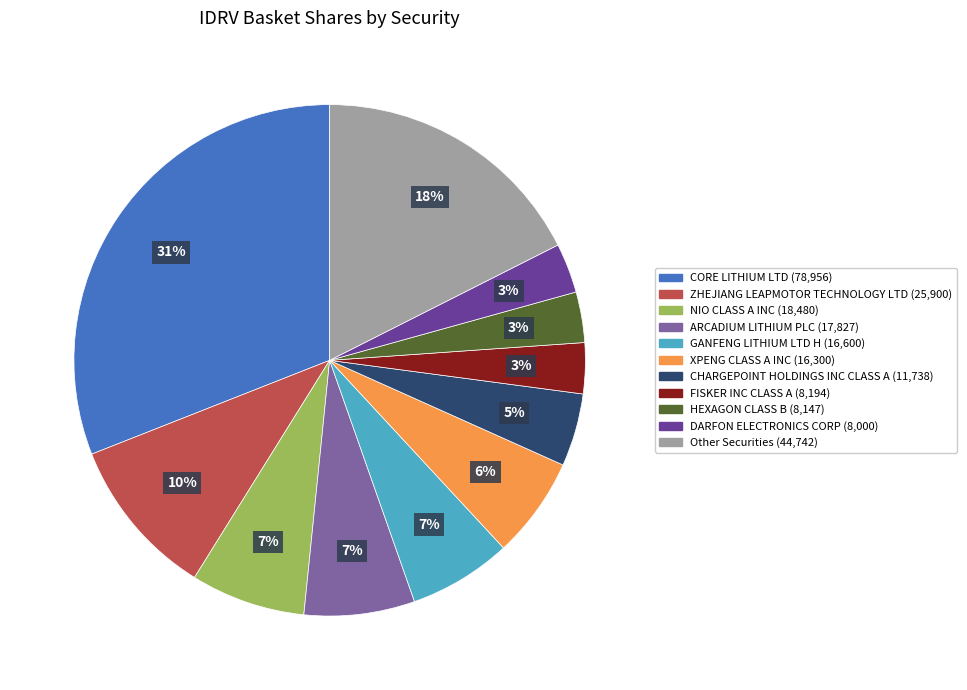

How many segments does this pie chart have?

11